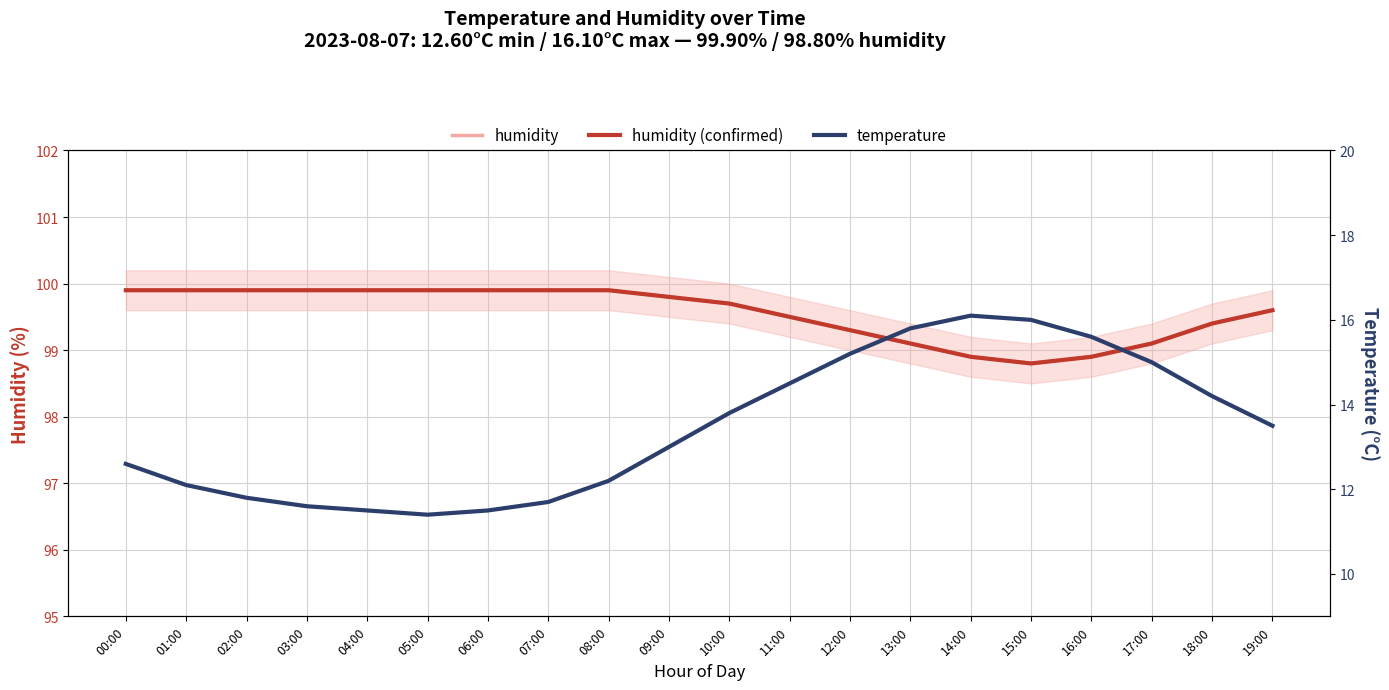

What is the sum of all humidity (confirmed) values?

1991.2